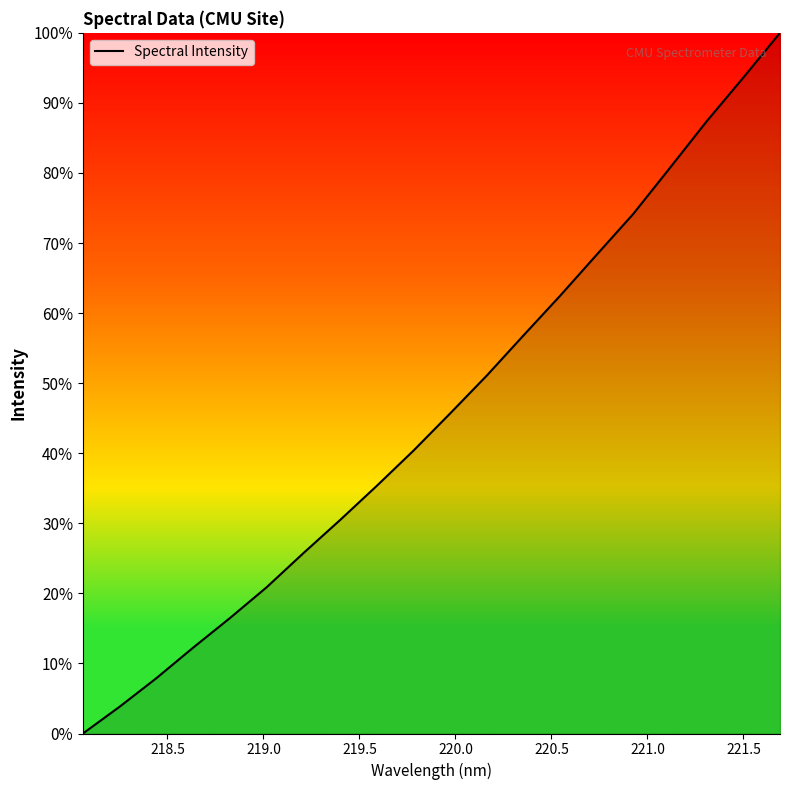

What is the greatest value displayed?

100.0